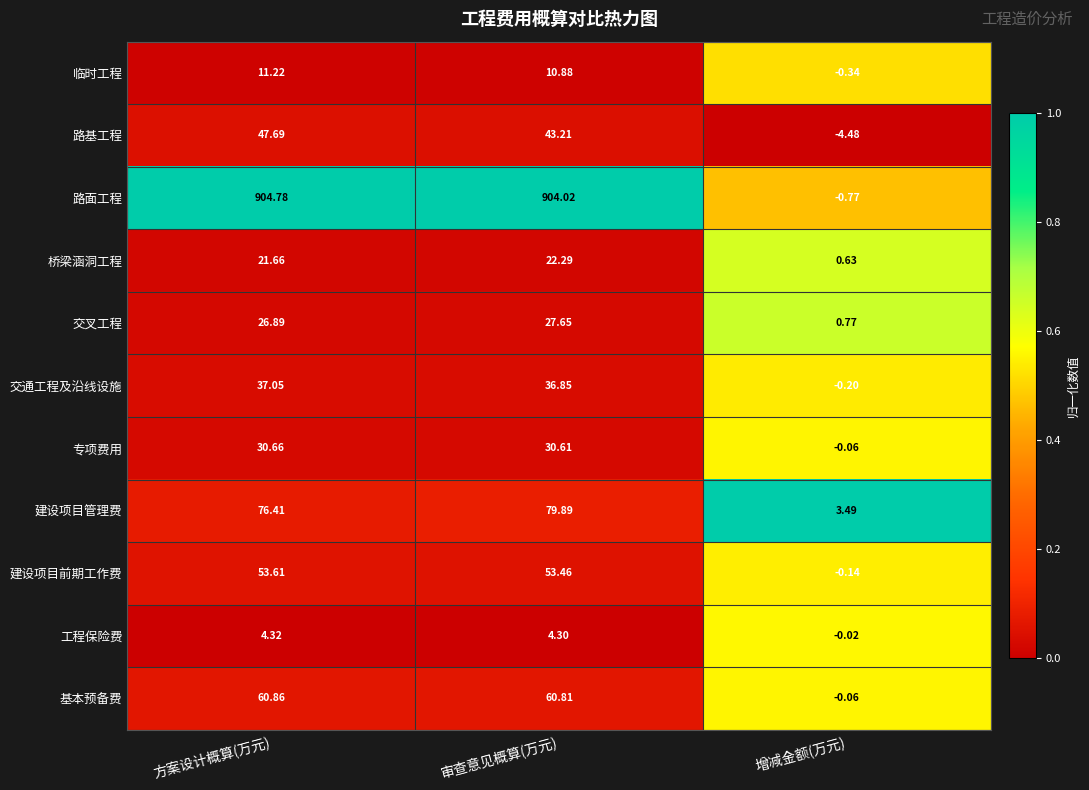

Where does the 桥梁涵洞工程 series first go above 21?

方案设计概算(万元)